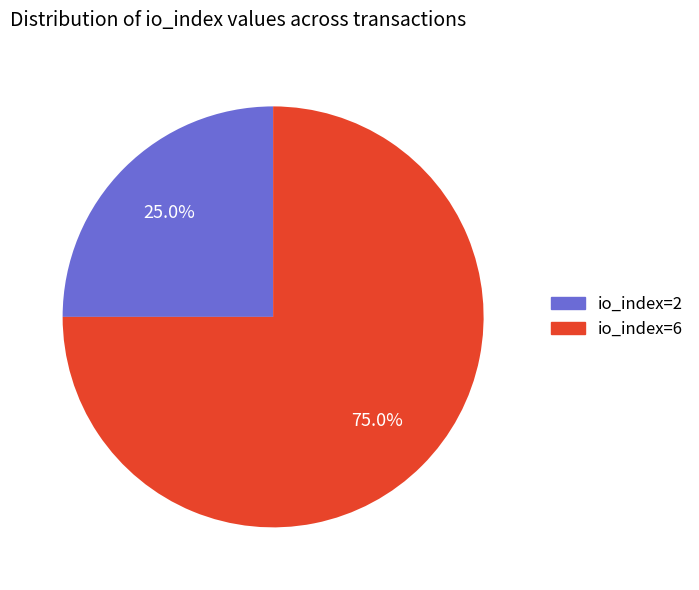

Combined, do io_index=6 and io_index=2 account for over 50%?

Yes